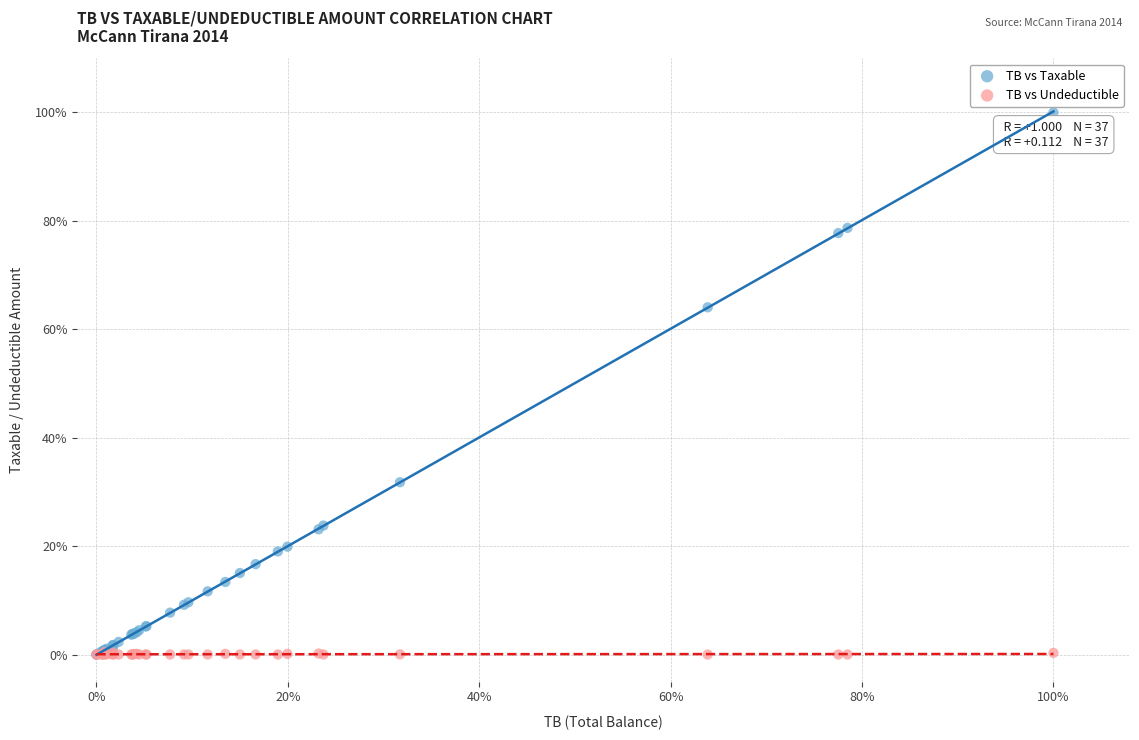

What are all the series names shown in the legend?

TB vs Taxable, TB vs Undeductible